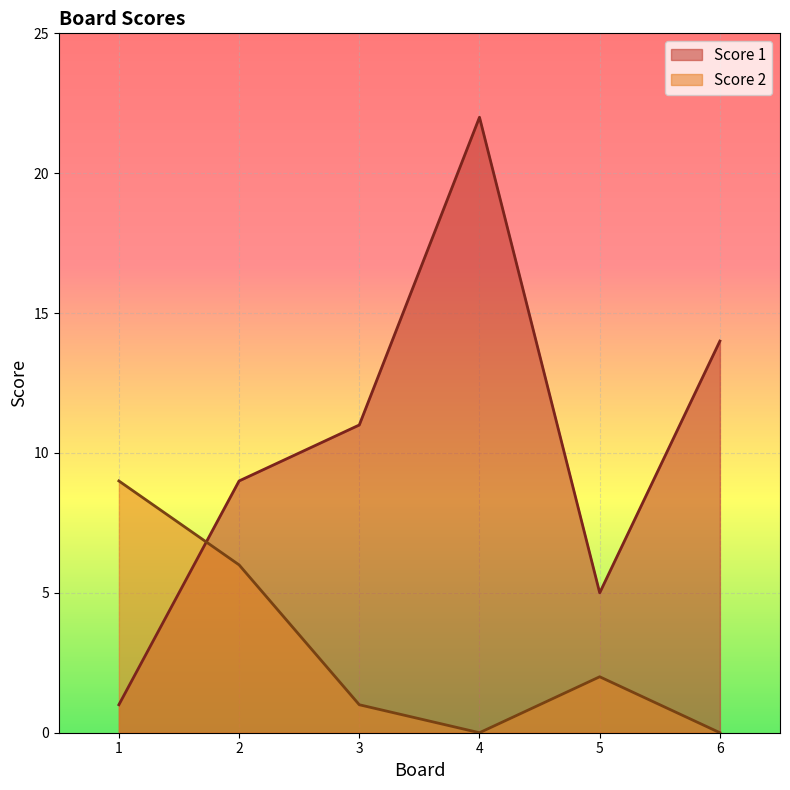

How many lines are shown in the chart?

2